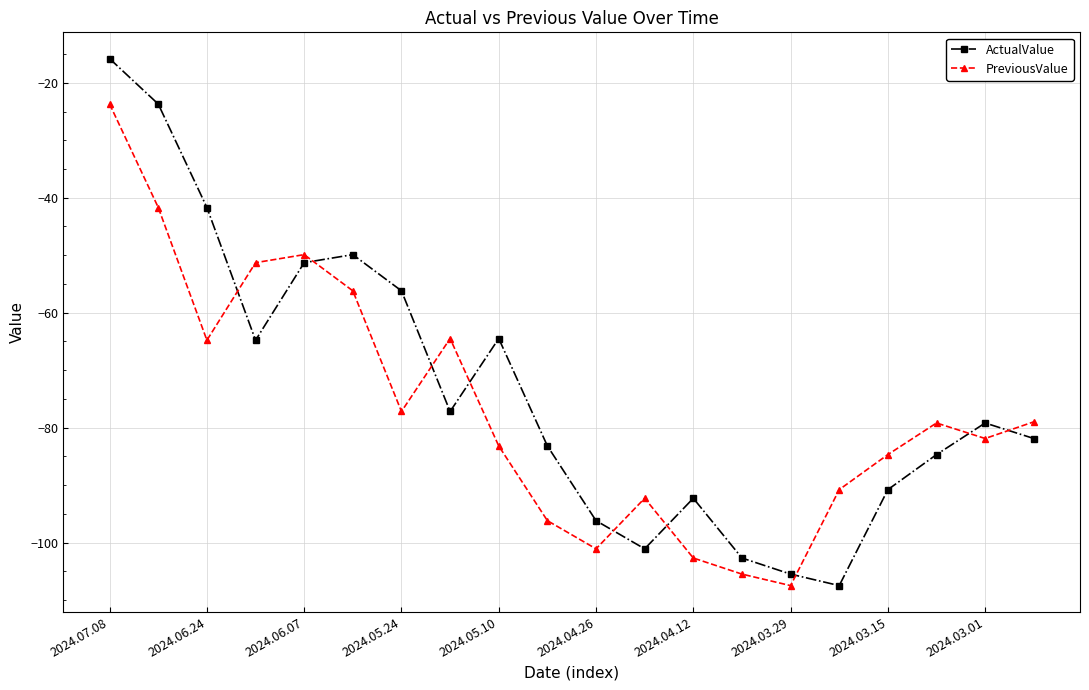

What is the difference between the second highest and second lowest values in the PreviousValue series?

63.8